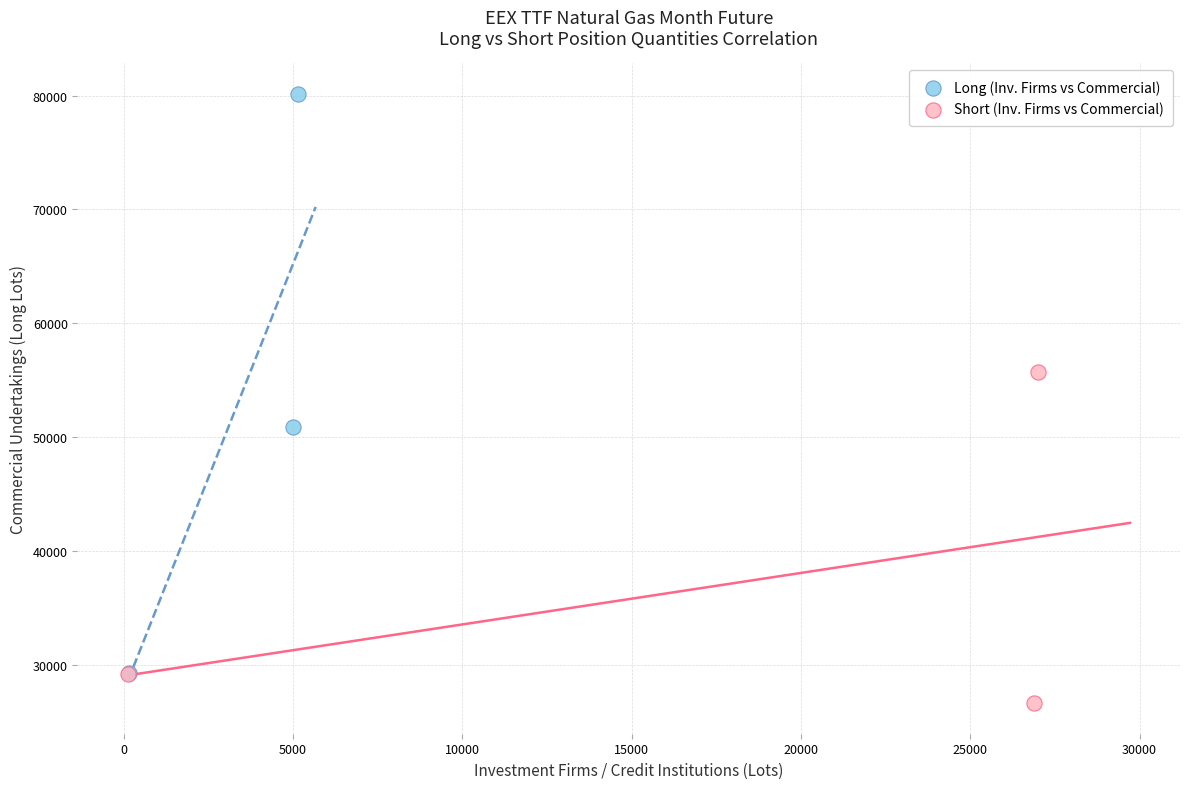

Which series has the widest spread of Y values?

Long (Inv. Firms vs Commercial)